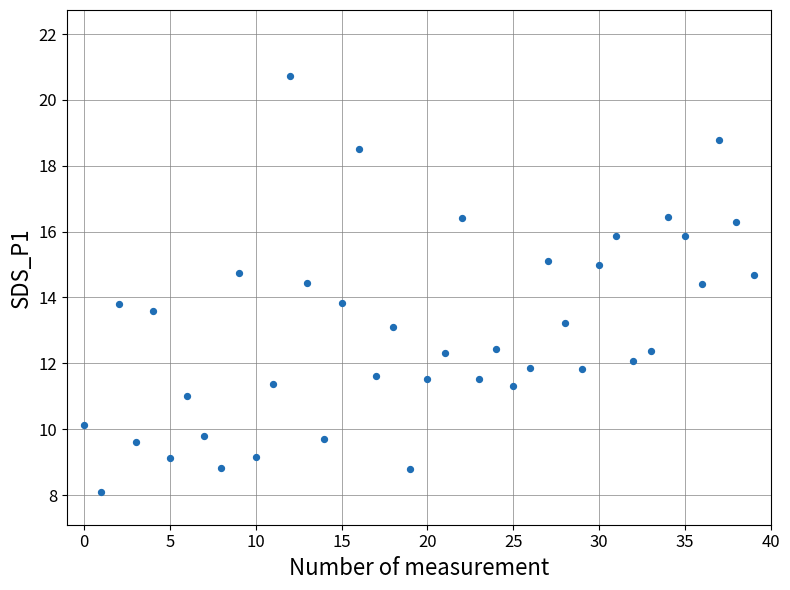

What is the range of Y values (max minus min)?

12.6